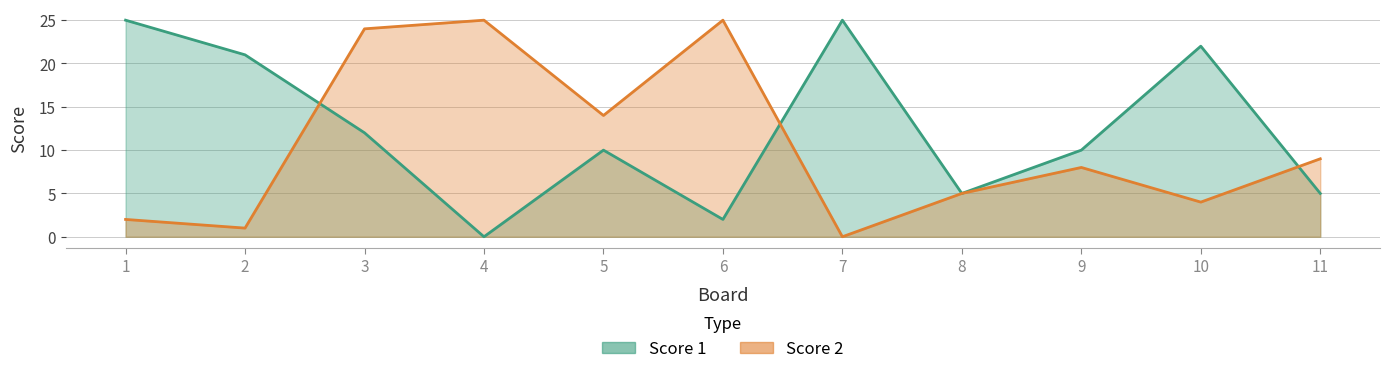

Where is Score 1 nearest to the value 12?

3